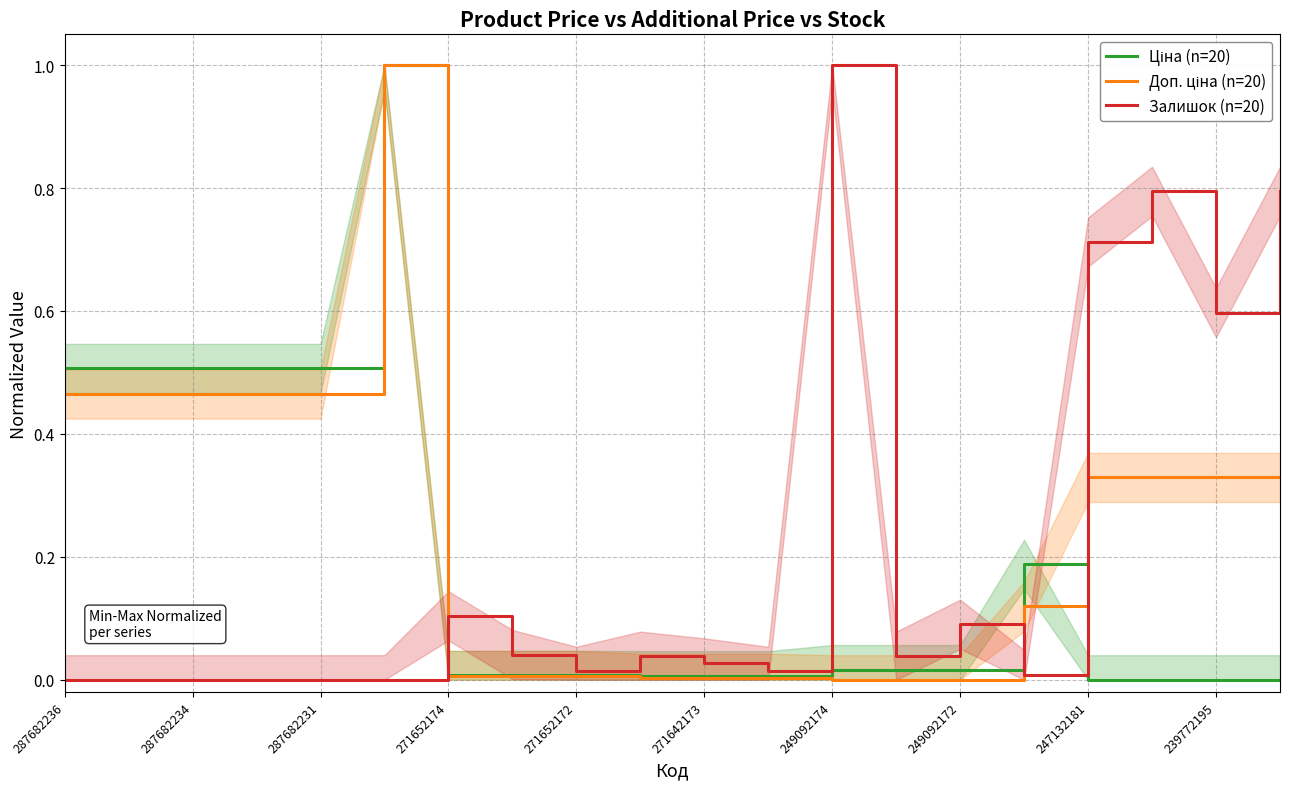

How many lines are shown in the chart?

3